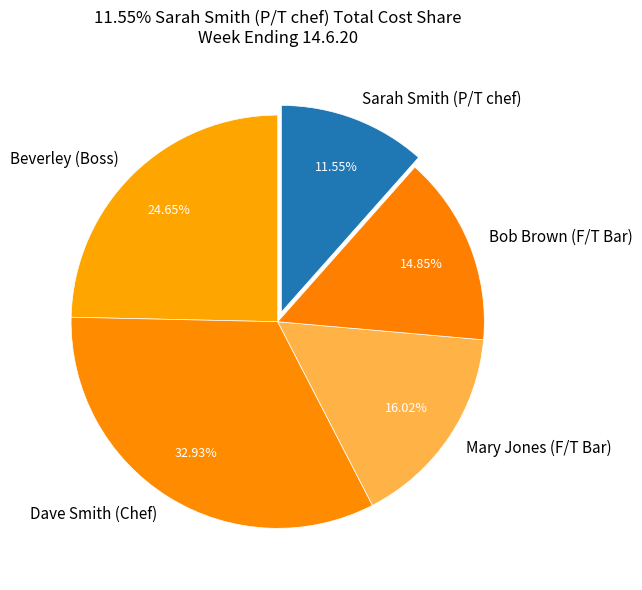

To the nearest percent, what is the average slice percentage?

20%